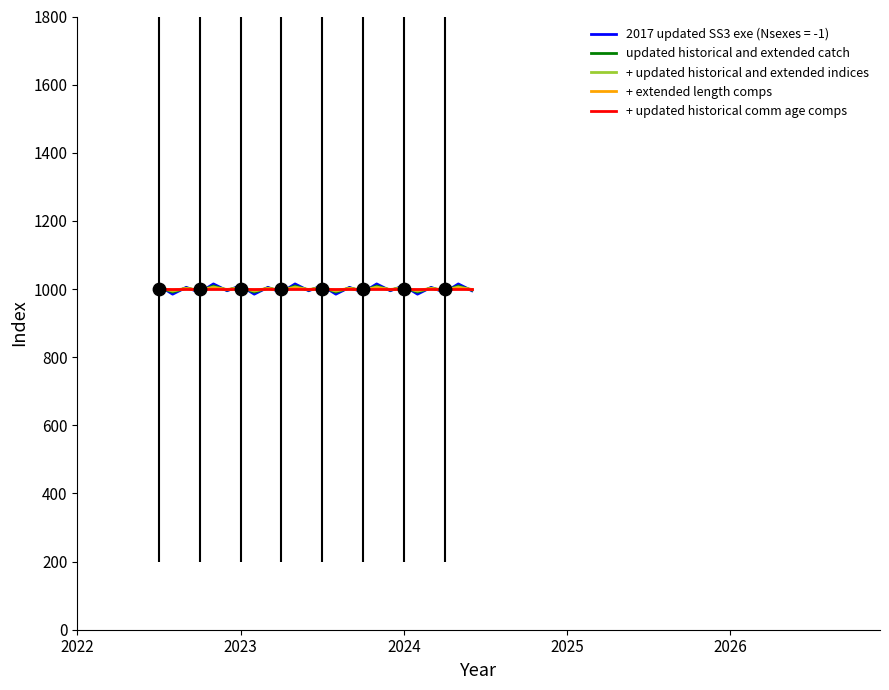

What is the greatest value displayed?

1015.0